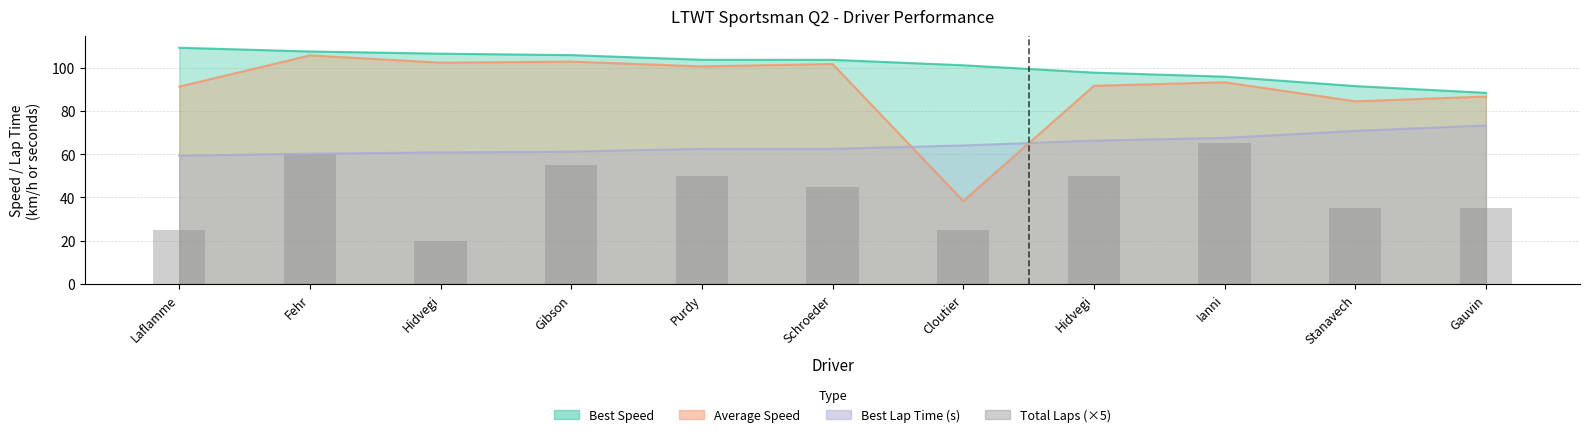

What is the sum of all Best Speed values?

1111.2